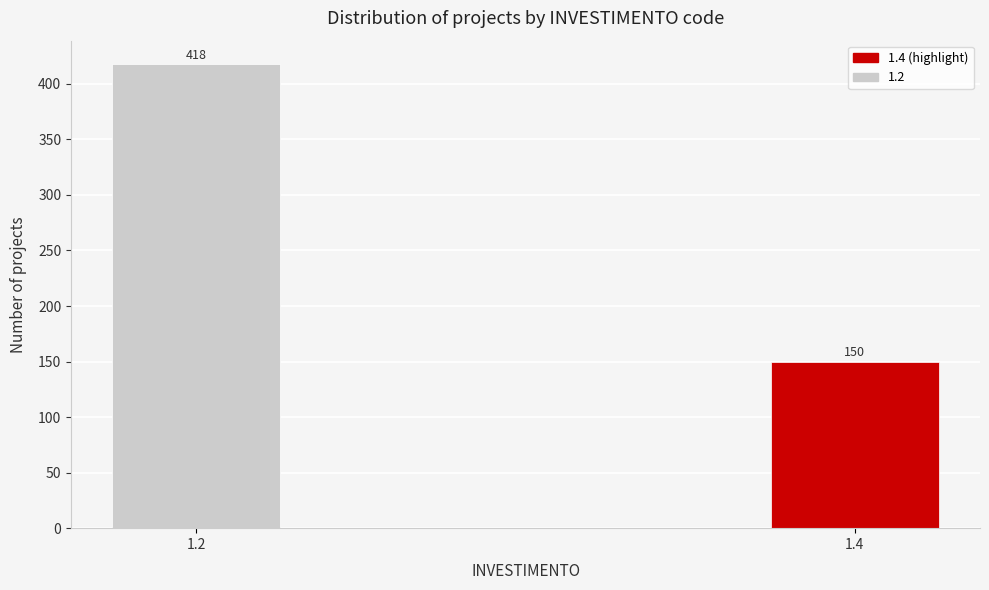

Reading right to left, extract all data points from this chart.

1.4=150	1.2=418